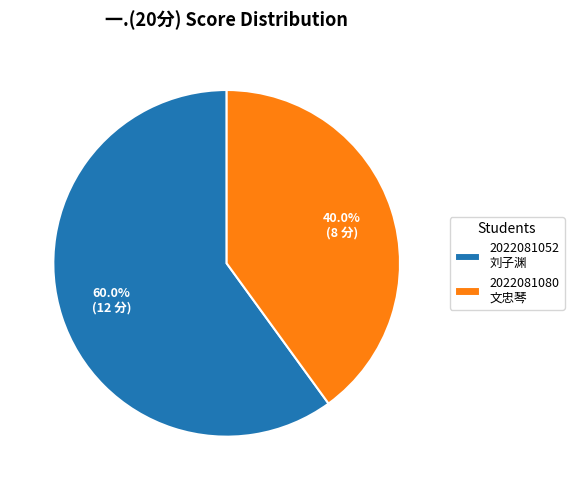

Rank the categories by value from lowest to highest.

2022081080 文忠琴, 2022081052 刘子渊